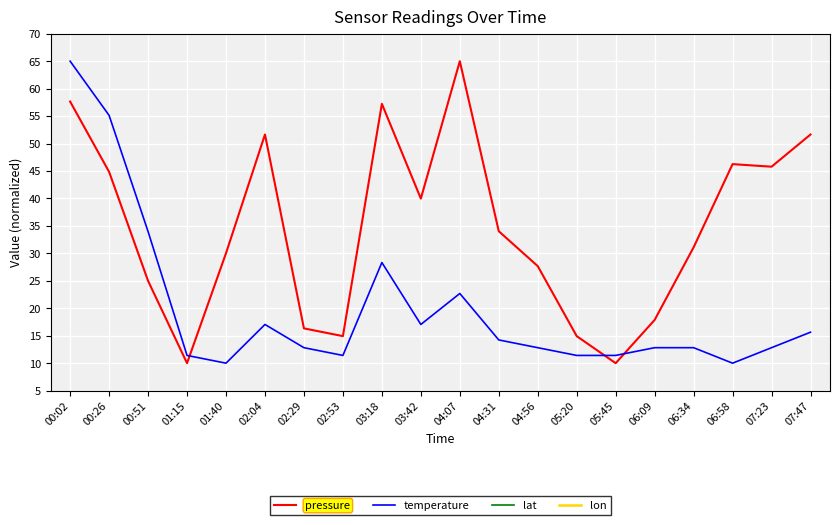

True or false: pressure has a value of 54.8 at 04:31.

False